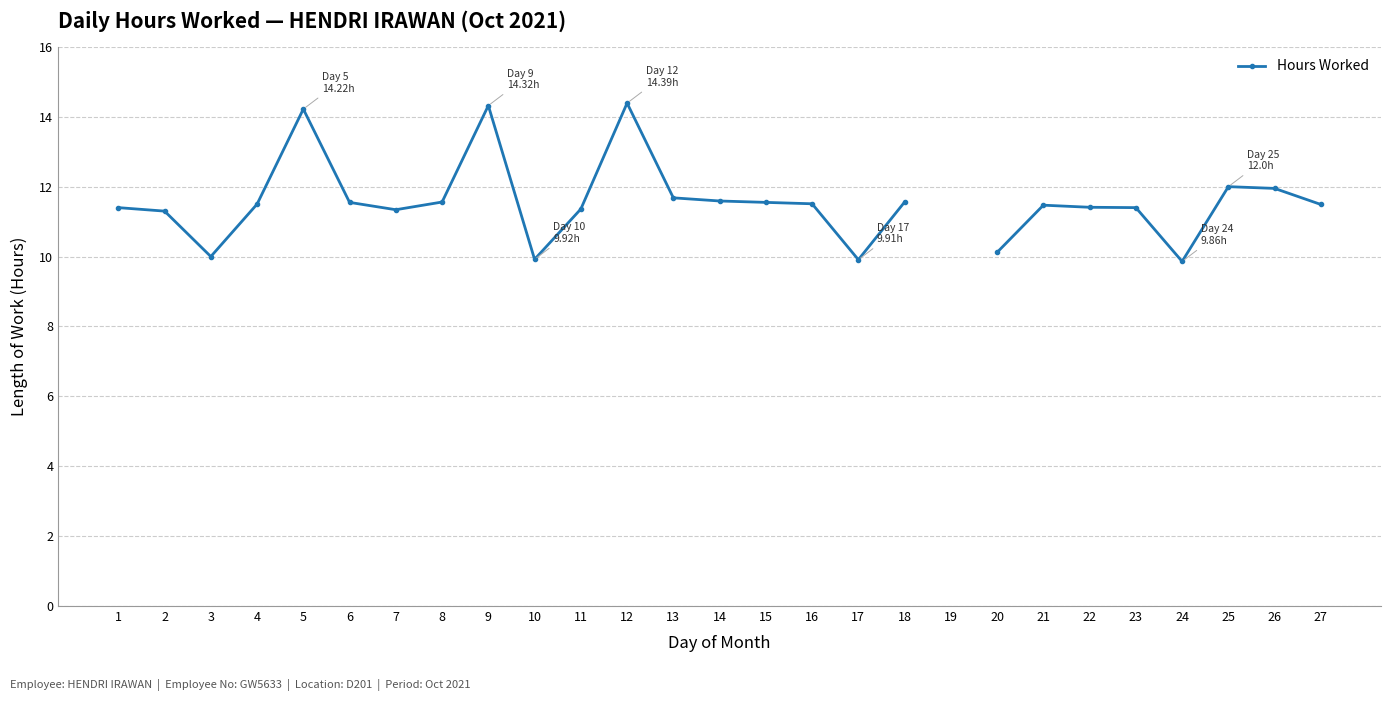

What is the difference between the values at 10 and 6?

1.6